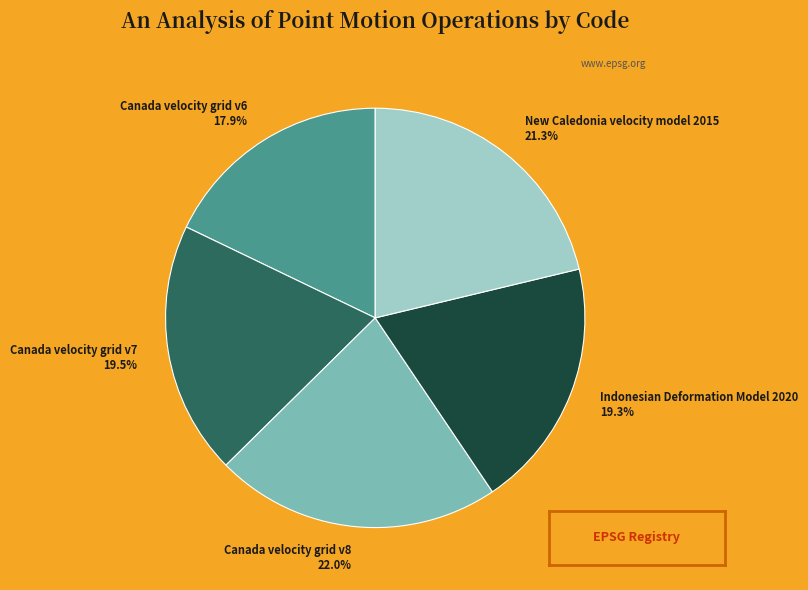

Between Canada velocity grid v8 and Canada velocity grid v6, which is larger?

Canada velocity grid v8